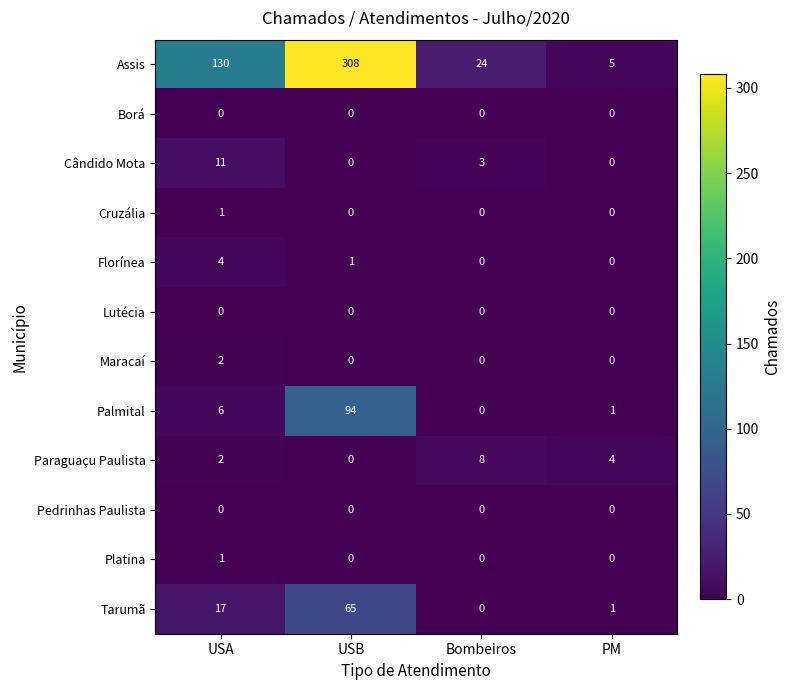

Is the value of Assis at USA greater than the value of Platina at PM?

Yes